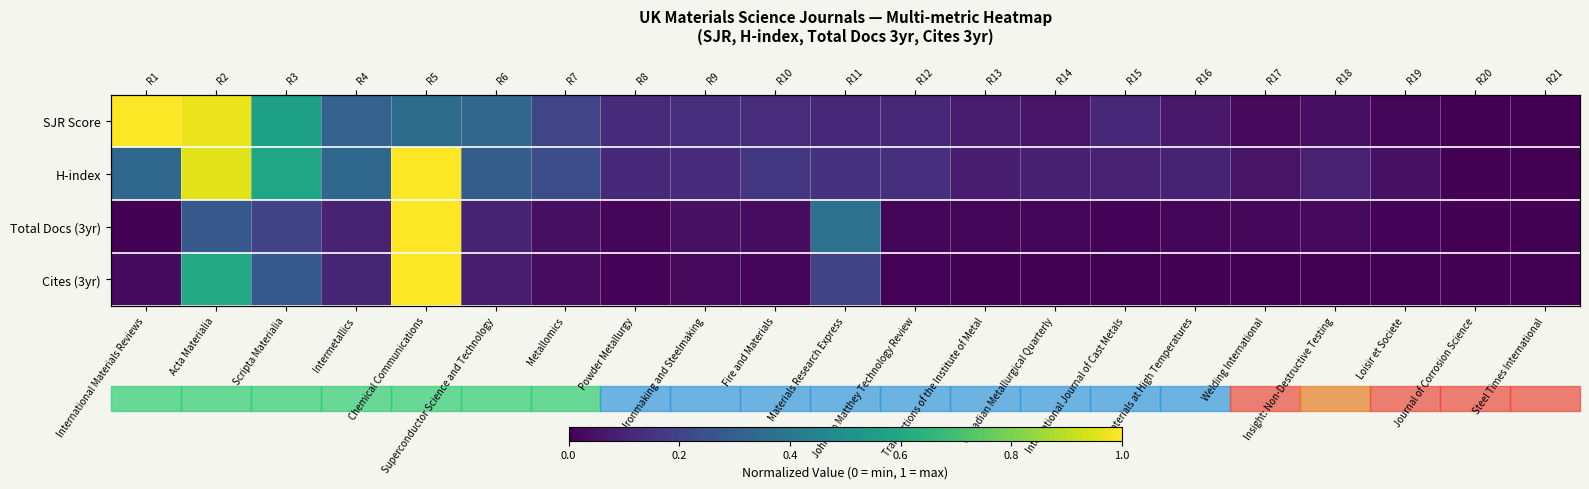

What is the maximum value shown in the chart?

1.0